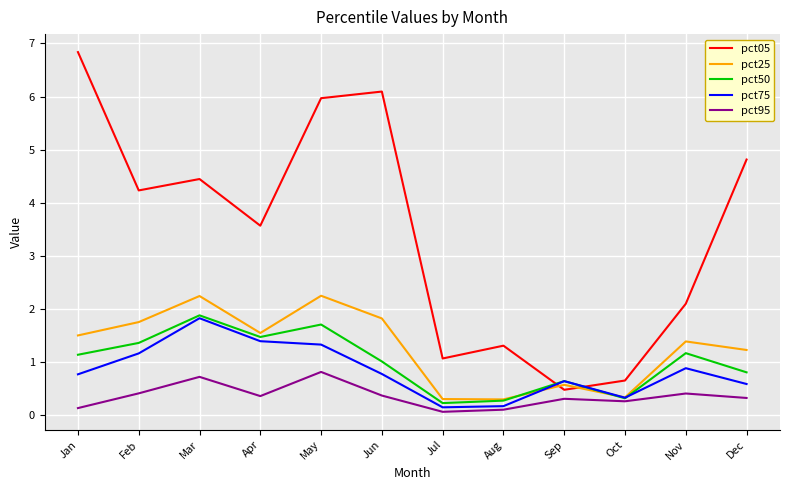

What is the minimum value shown in the chart?

0.1